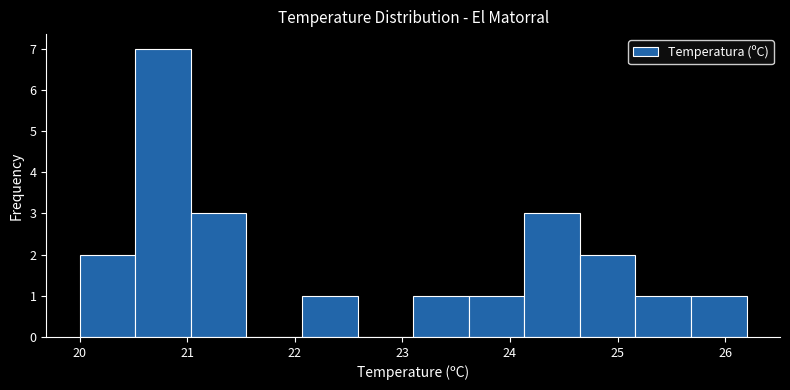

Reading left to right, list every bar in this chart as the range it spans on the x-axis followed by its height. Neither the bar edges nor the heights are printed on the chart, so give them approximately, as read against the axes.

20.0 to 20.5: 2
20.5 to 21.0: 7
21.0 to 21.6: 3
21.6 to 22.1: 0
22.1 to 22.6: 1
22.6 to 23.1: 0
23.1 to 23.6: 1
23.6 to 24.1: 1
24.1 to 24.7: 3
24.7 to 25.2: 2
25.2 to 25.7: 1
25.7 to 26.2: 1